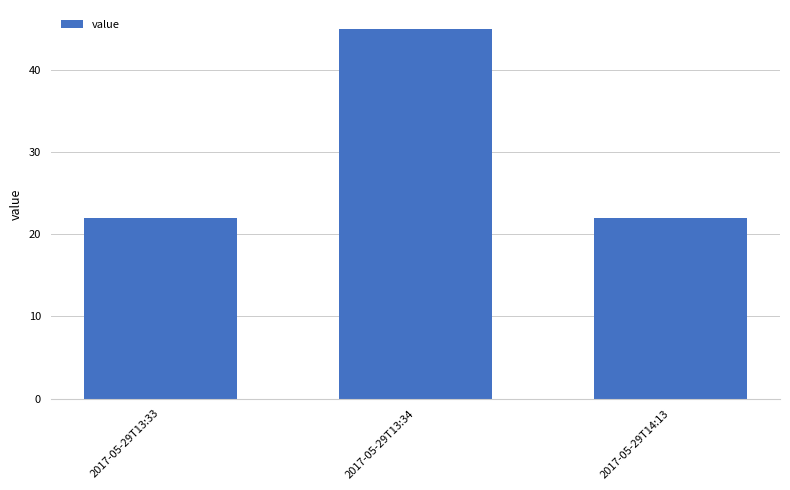

What is the change in value from 2017-05-29T13:33 to 2017-05-29T13:34?

+23